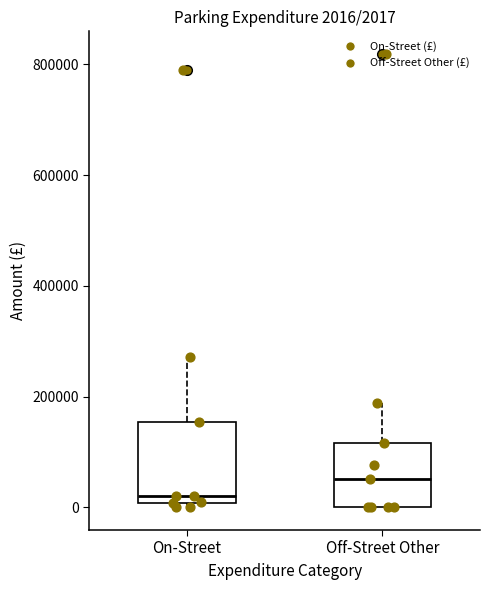

Which box is the tallest, from its lower edge to its upper edge?

On-Street